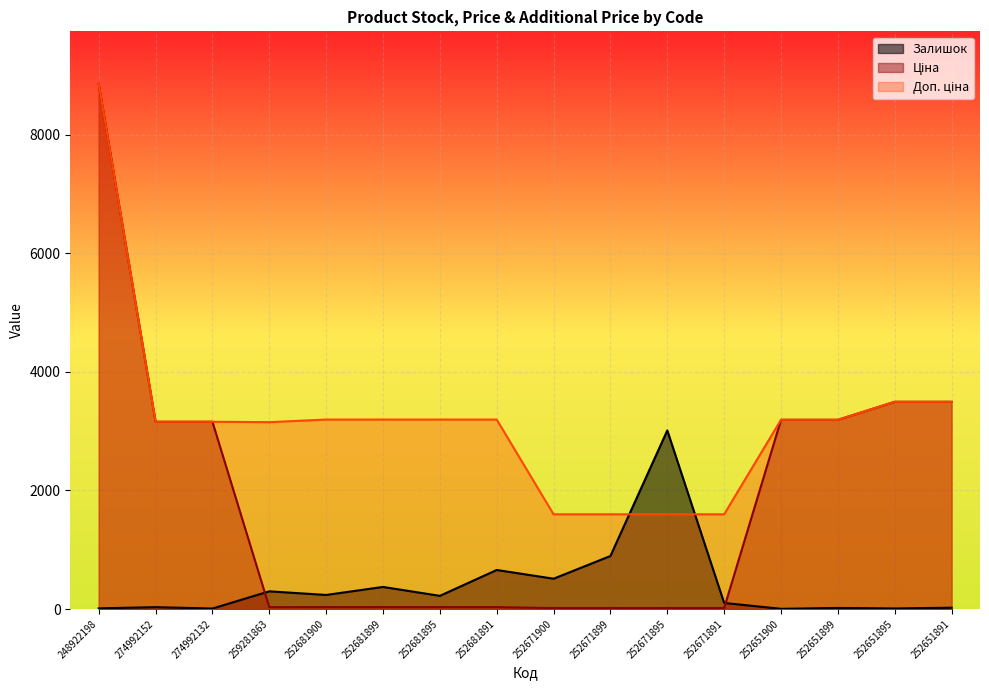

Which series changed the most between 252681891 and 252651891?

Ціна